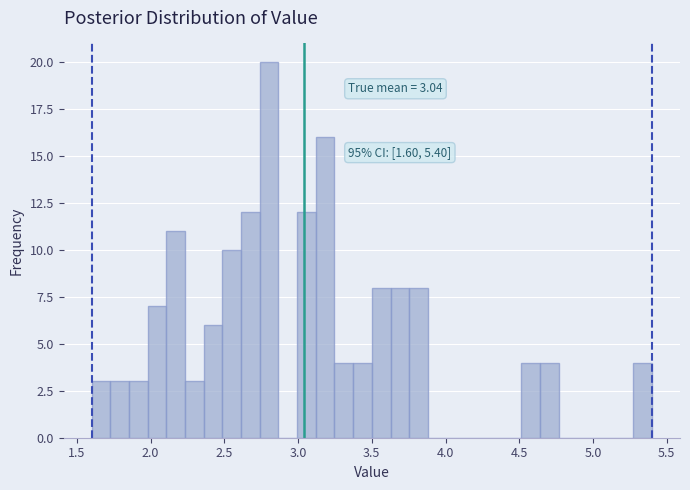

Read against the x-axis, roughly where is the centre of the tallest bar?

2.80